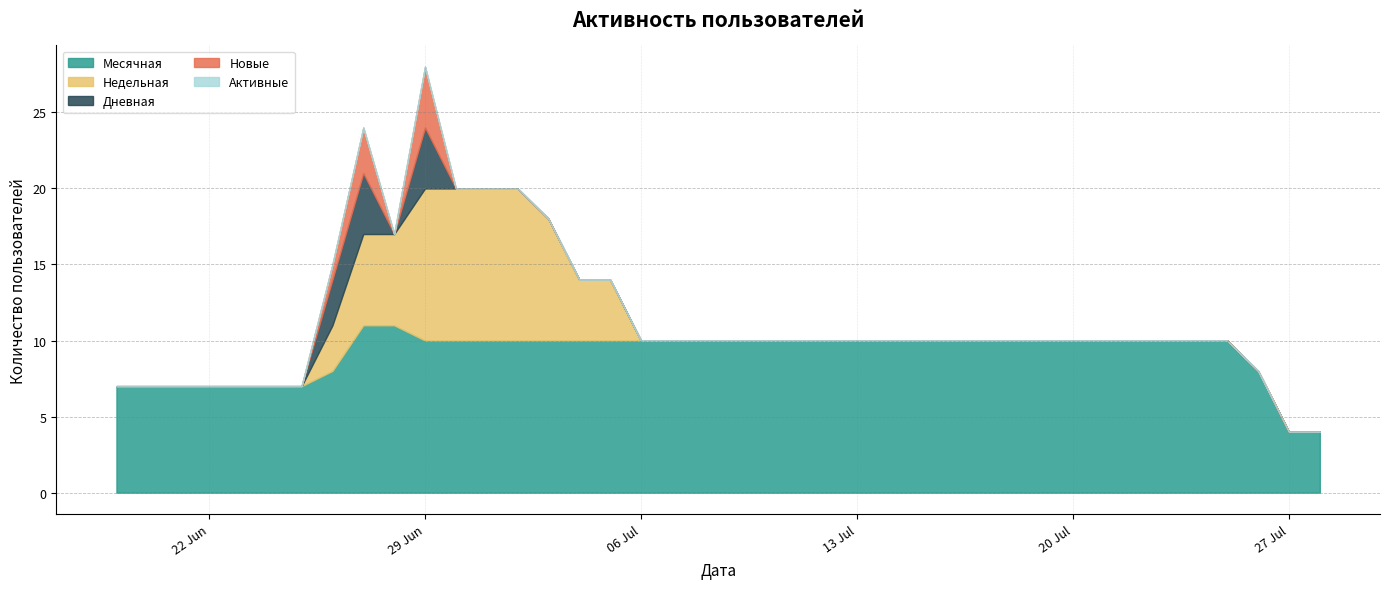

What is the average value of the Месячная series?

9